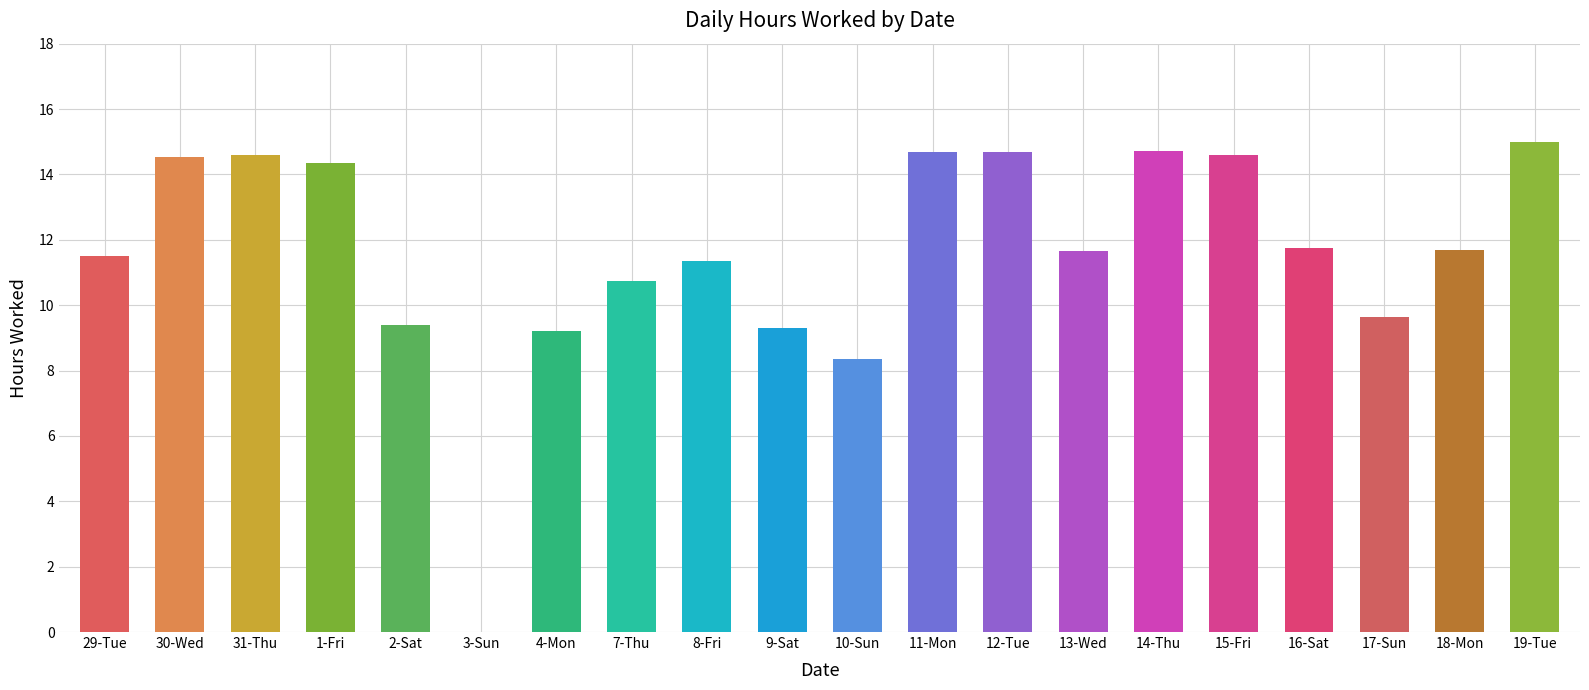

Which category has the highest value across all series?

19-Tue